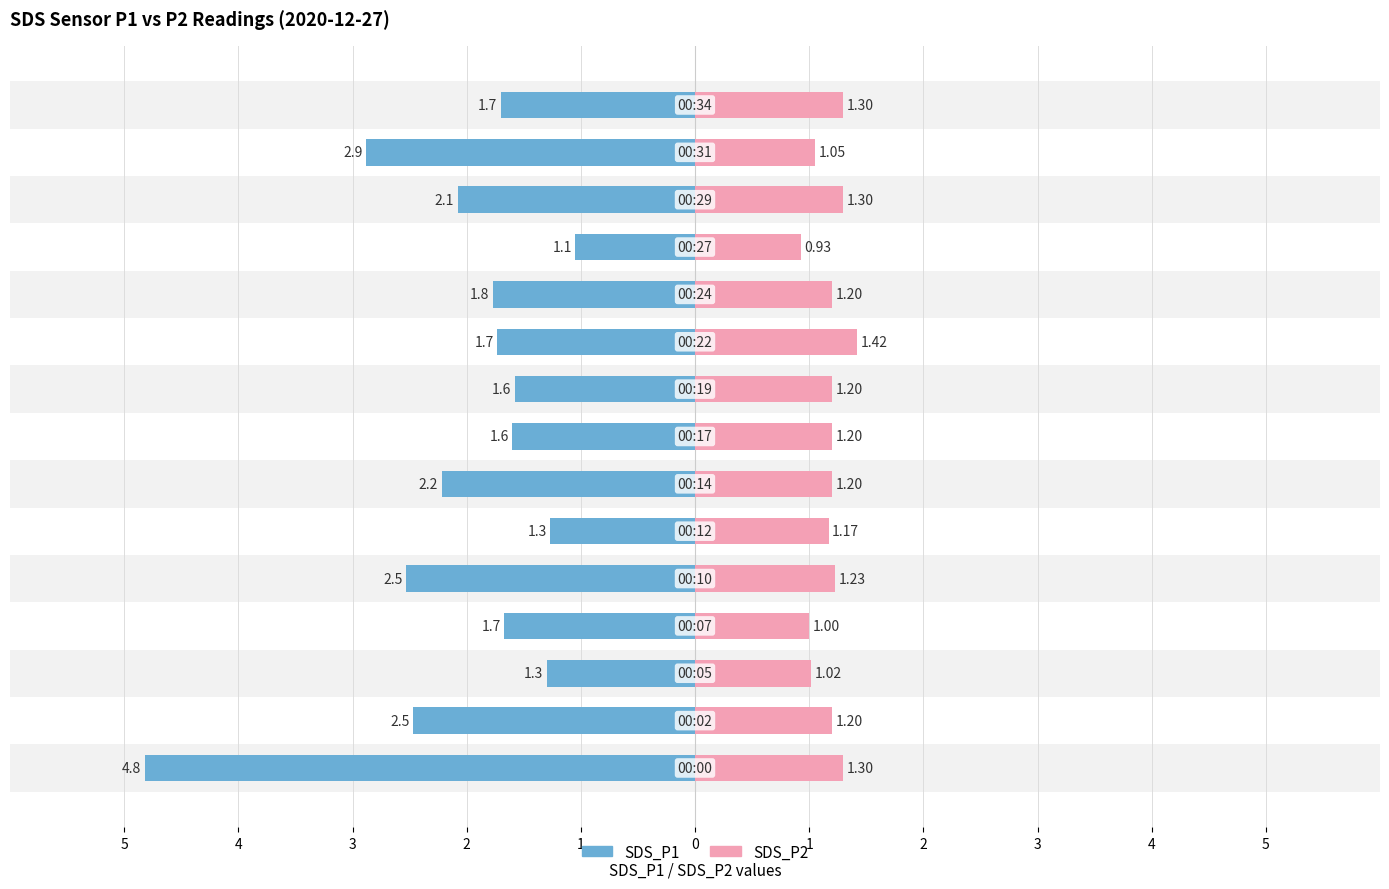

How many groups of bars are there?

15